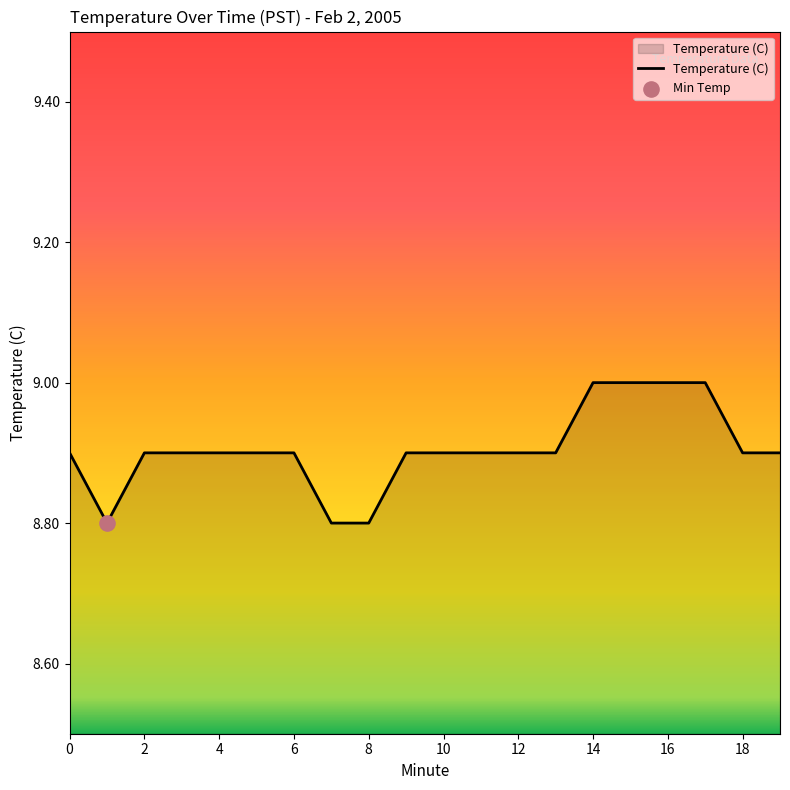

What is the maximum value shown in the chart?

9.0